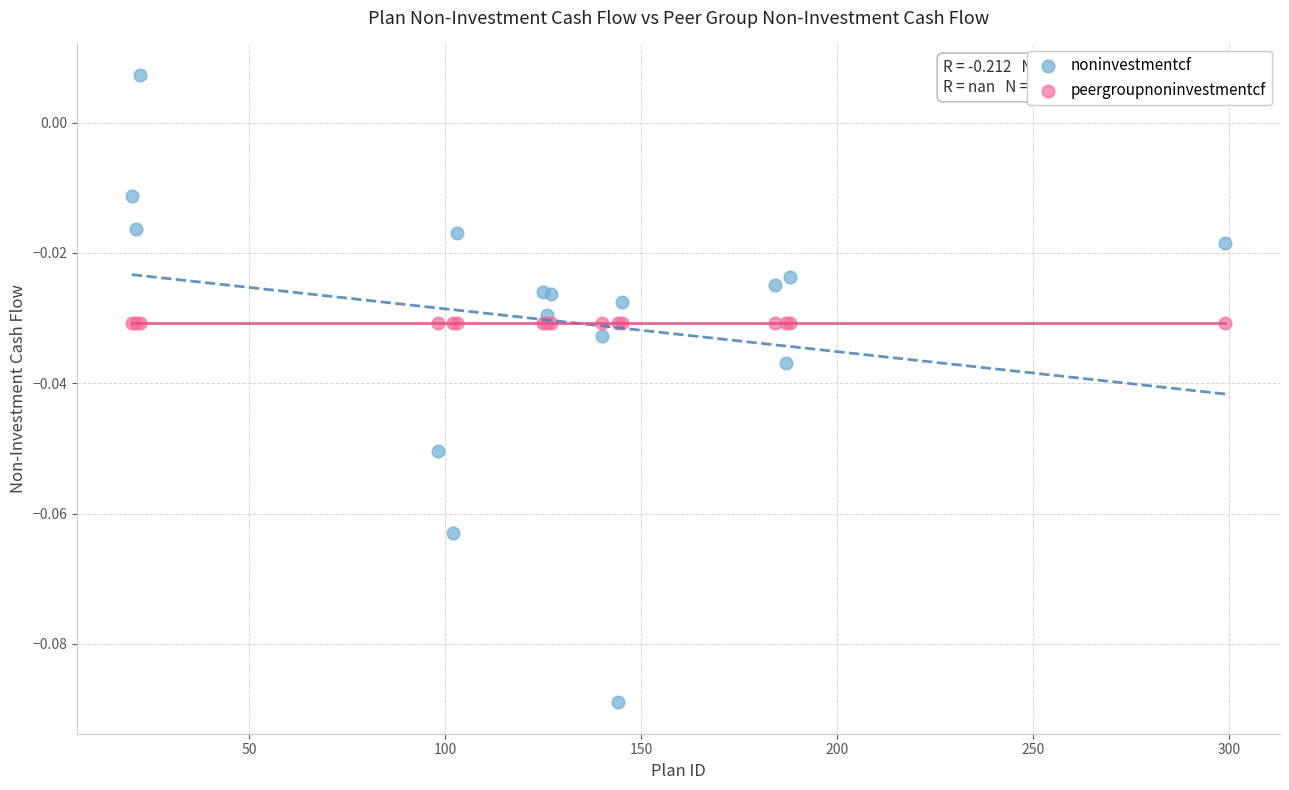

Which series reaches the minimum Y coordinate?

noninvestmentcf